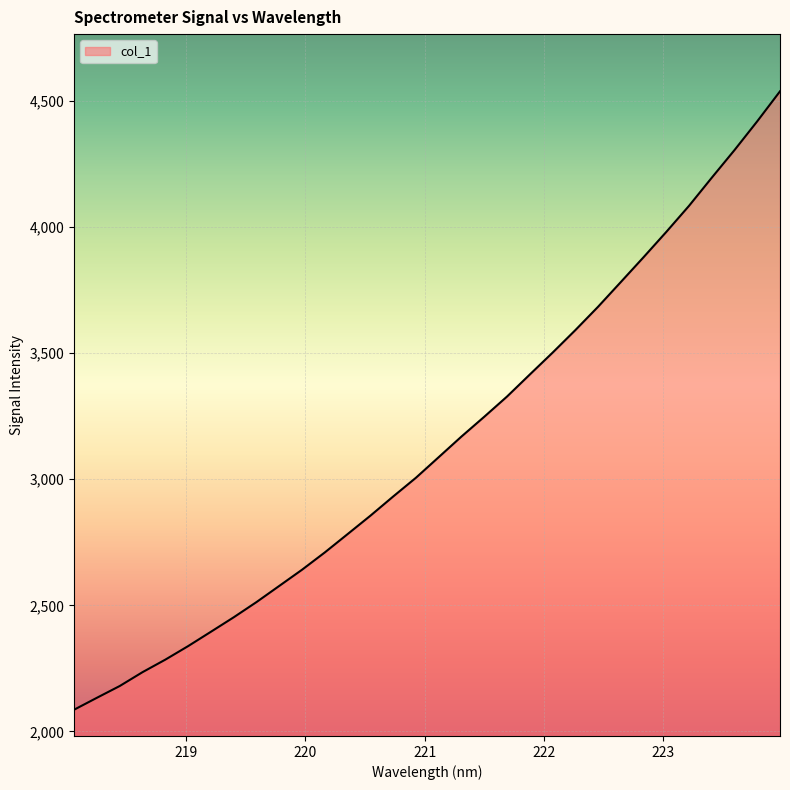

What is the smallest value displayed?

2085.9